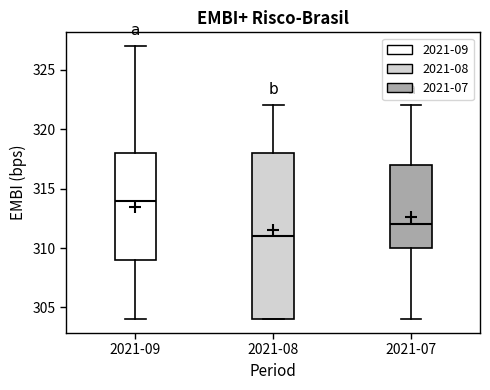

Reading left to right, transcribe this box plot: for each box, give where its median line is, the range the box spans, and where its two whiskers end, as read against the y-axis. The values are not printed on the chart, so give them approximately, as read against the axis.

2021-09: median 314, box 309 to 318, whiskers 304 to 327
2021-08: median 311, box 304 to 318, whiskers 304 to 322
2021-07: median 312, box 310 to 317, whiskers 304 to 322